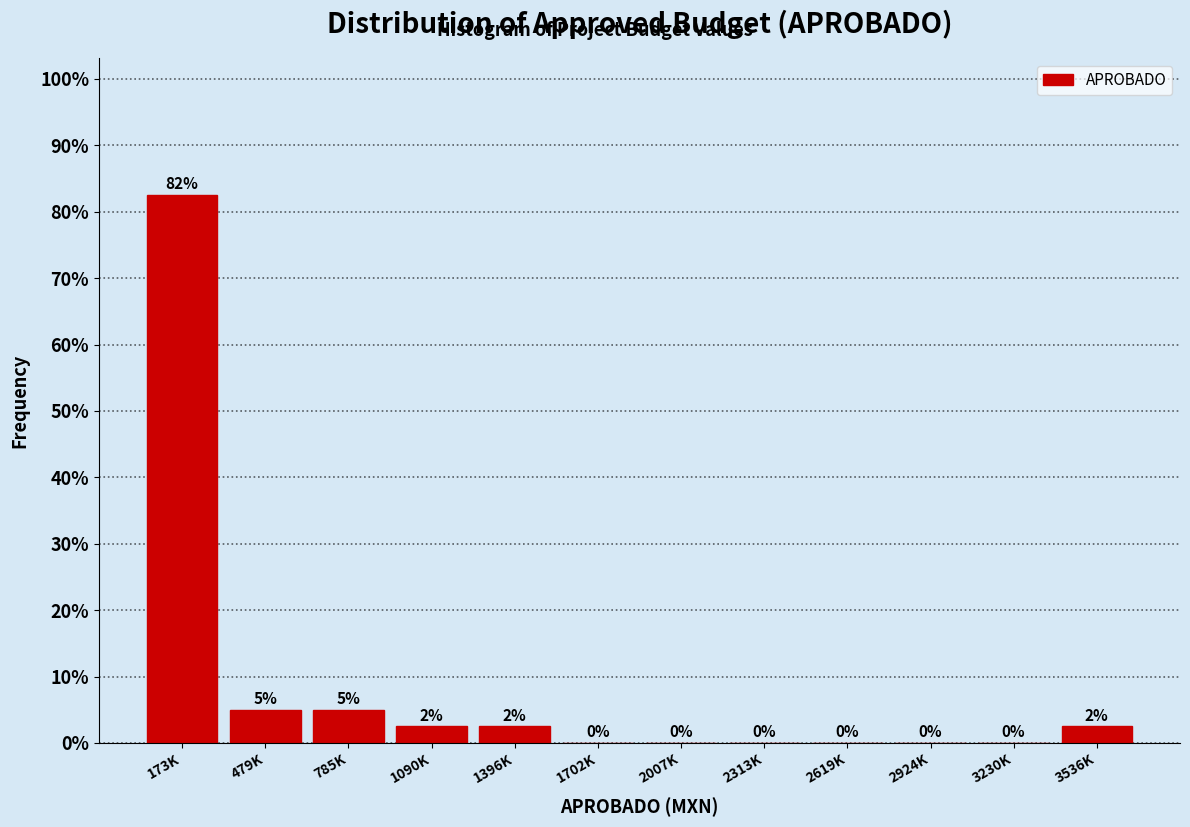

What is the approximate value at 479K?

5.0